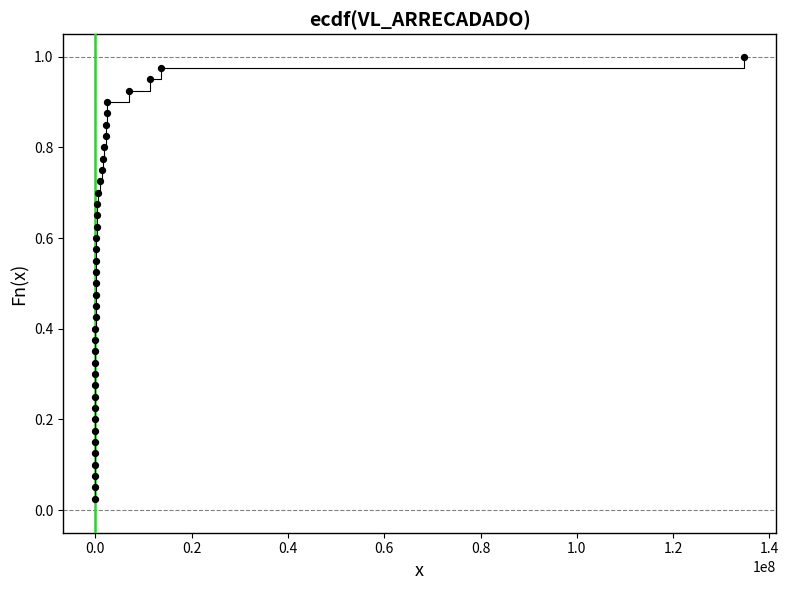

What is the range of X values (max minus min)?

134710510.1